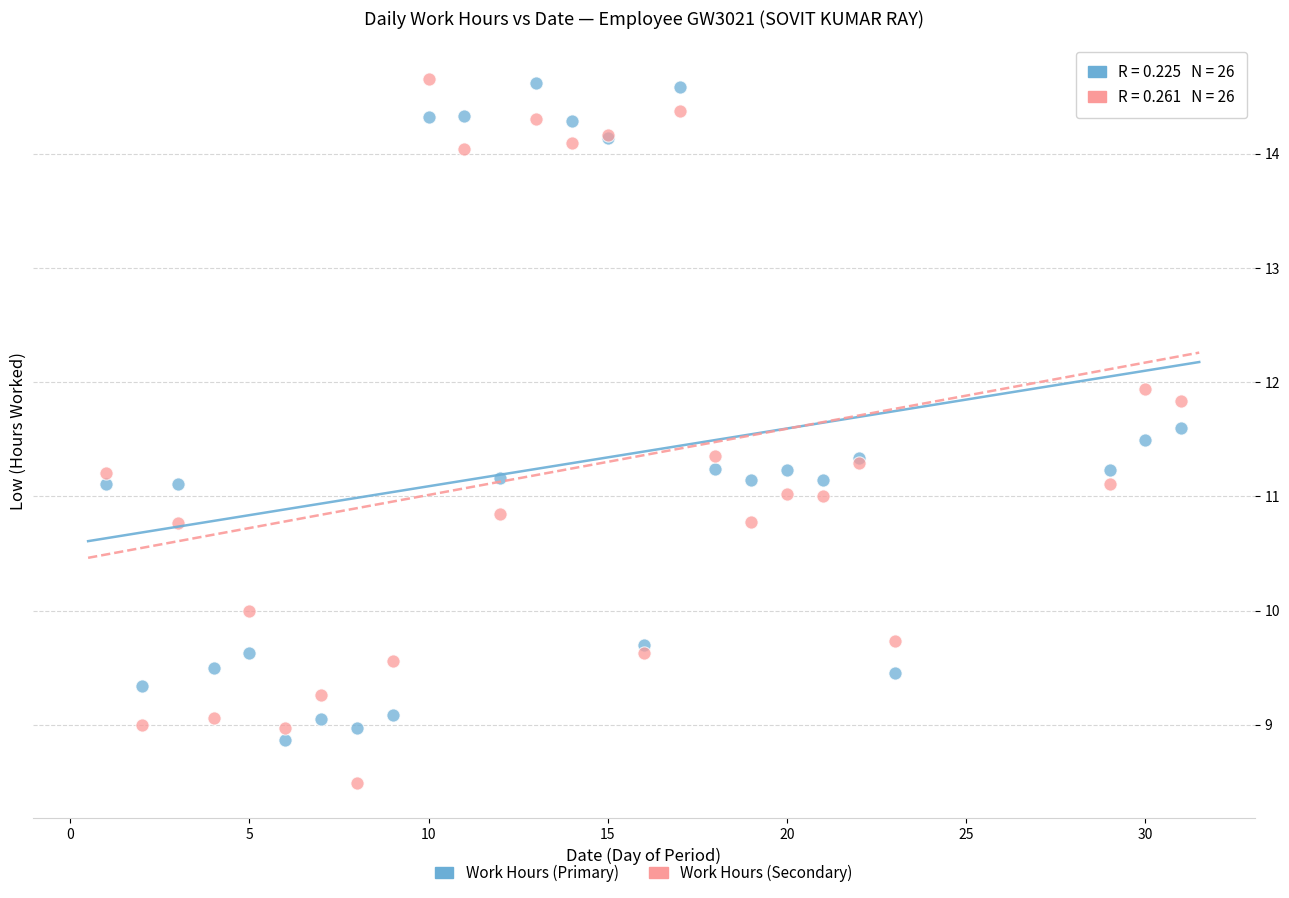

What are all the series names shown in the legend?

Work Hours (Primary), Work Hours (Secondary)